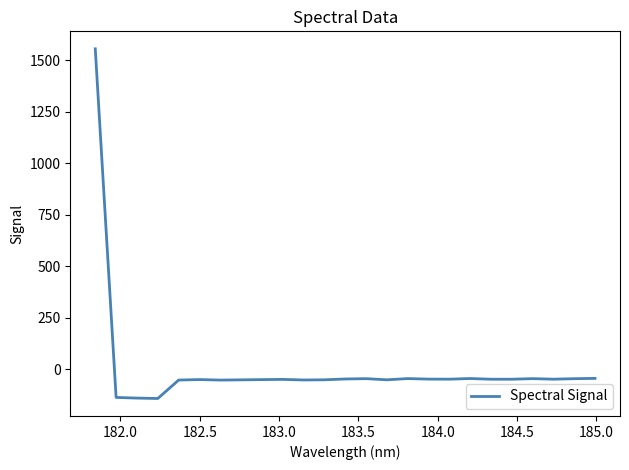

What is the difference between the maximum and minimum values?

1697.4